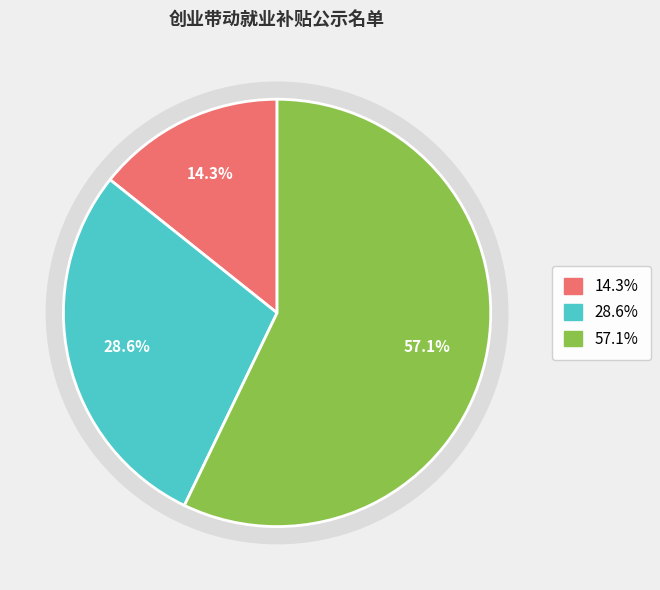

Is there any slice that represents more than half of the pie?

Yes